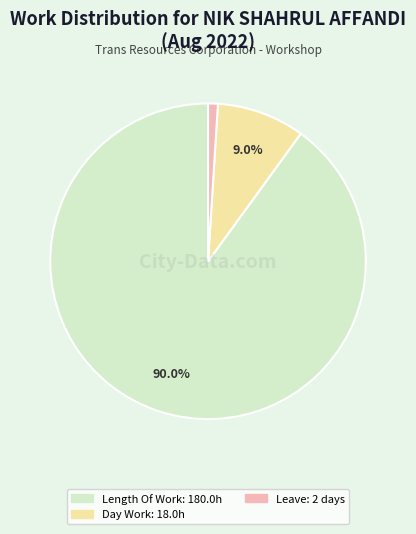

To the nearest percent, what is the average slice percentage?

33%